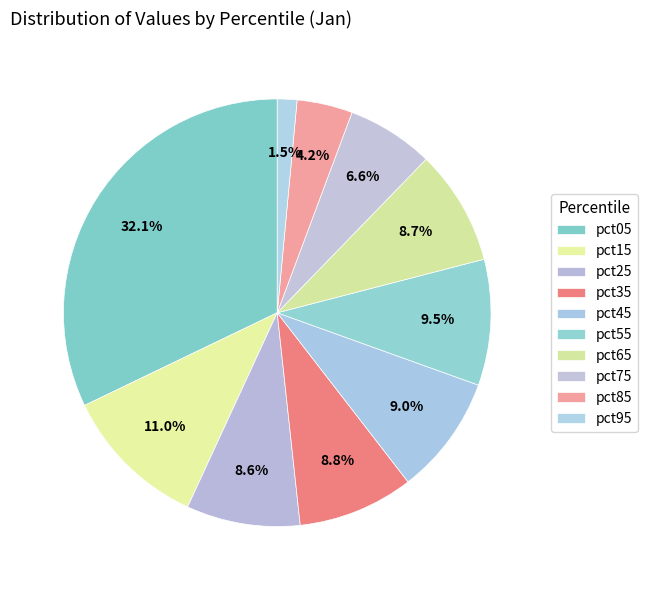

What is the largest slice in the pie chart?

pct05